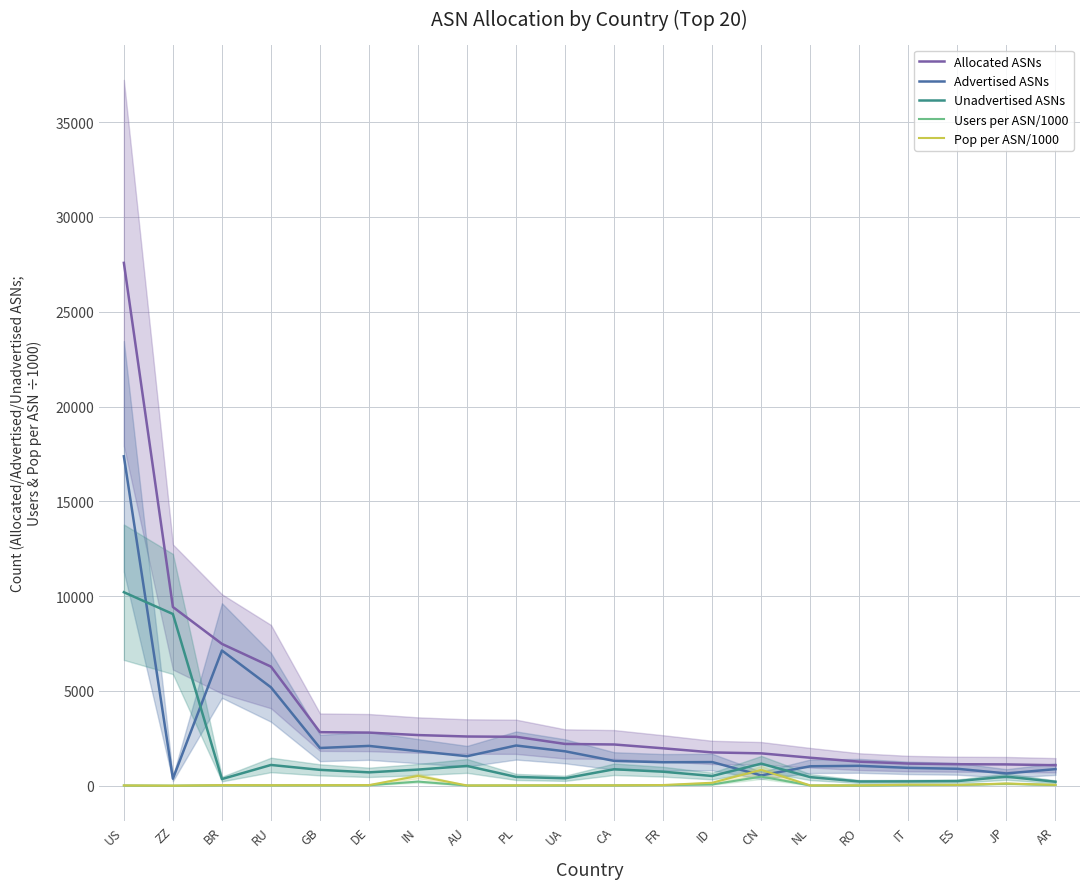

What is the label of the 2nd point from the left?

ZZ